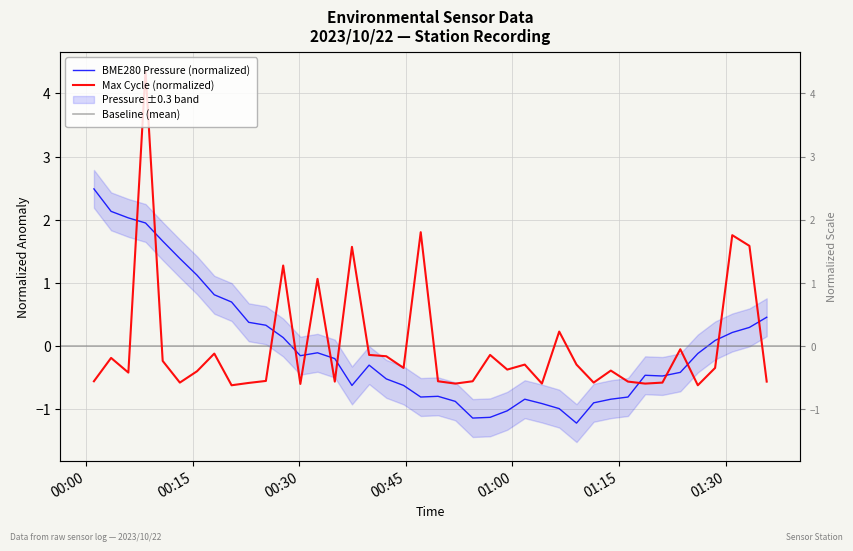

Read the BME280_pressure value at 2023/10/22 01:30:57.

0.2